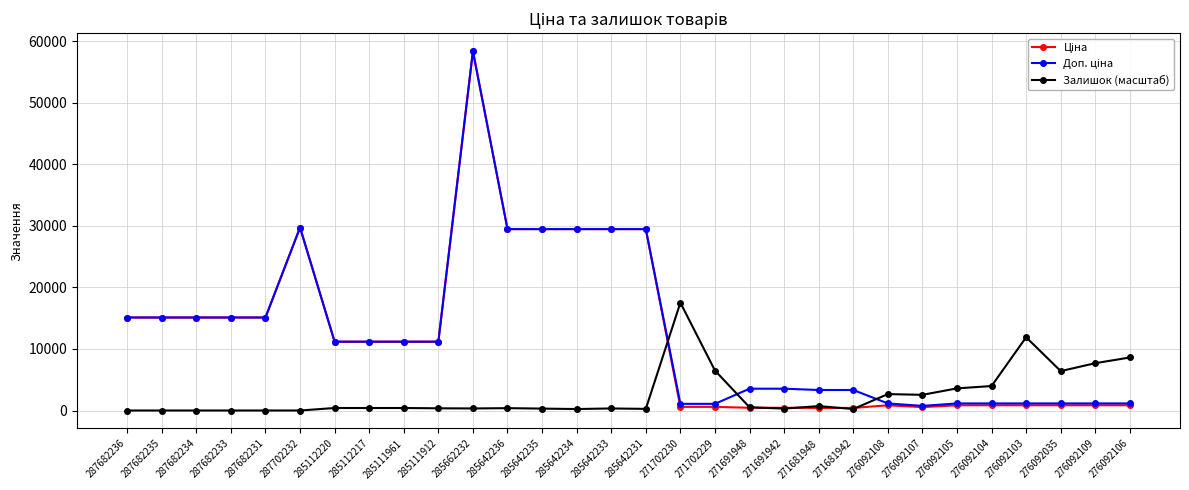

Is it true that Залишок (масштаб) equals 0.0 at 287682233?

True